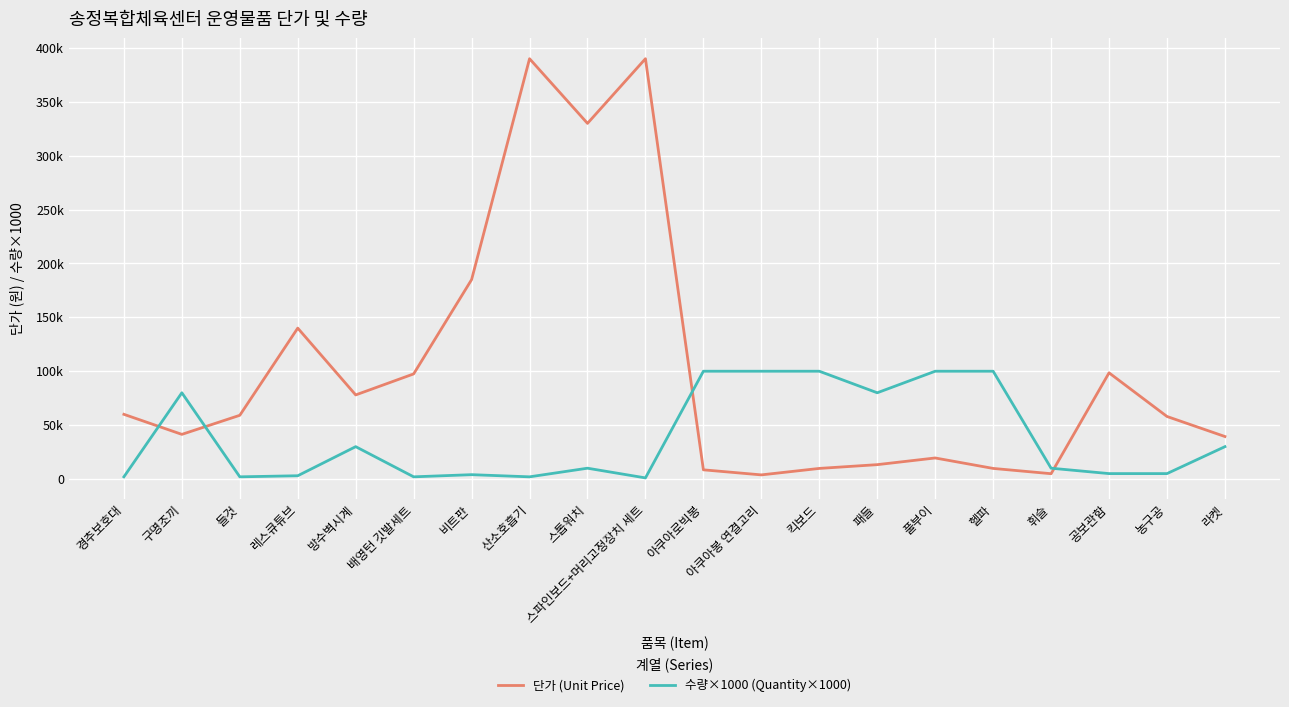

What is the difference between the second highest and minimum values in the 단가 (Unit Price) series?

386200